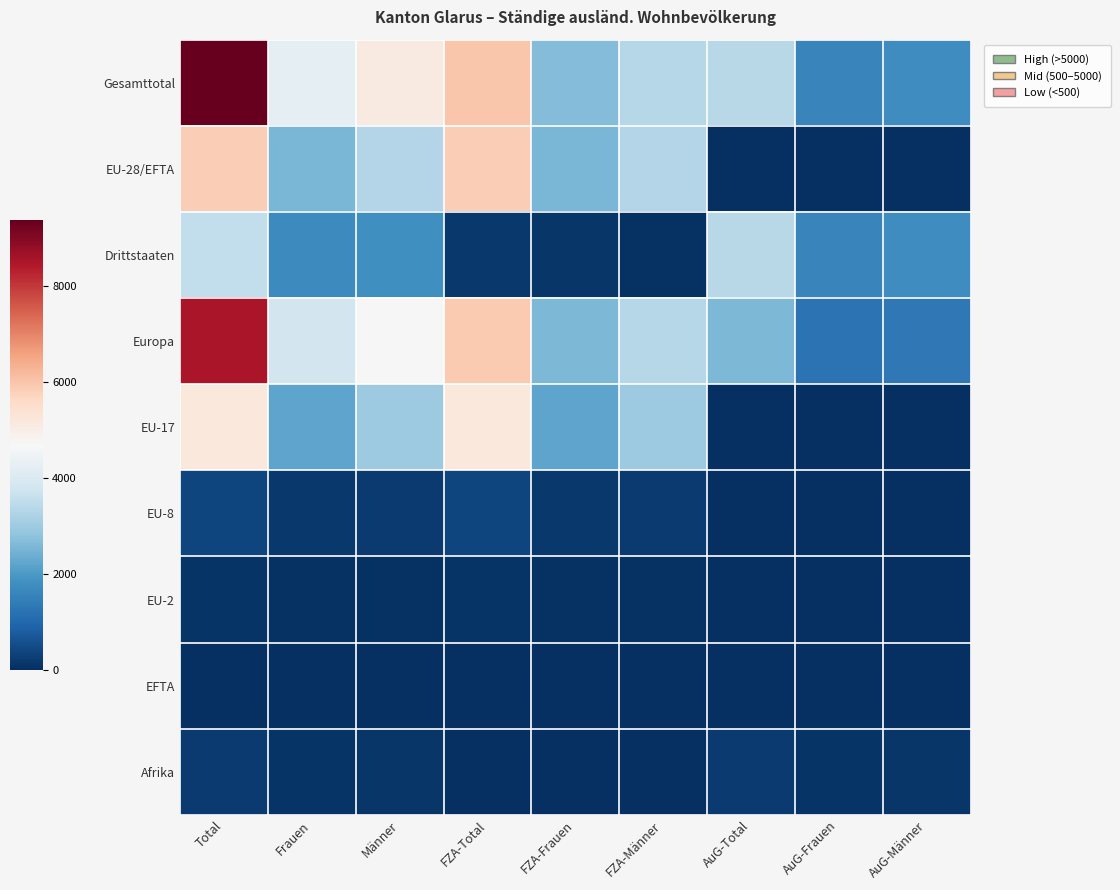

Is the value of Europa at FZA-Total greater than the value of EU-28/EFTA at AuG-Männer?

Yes